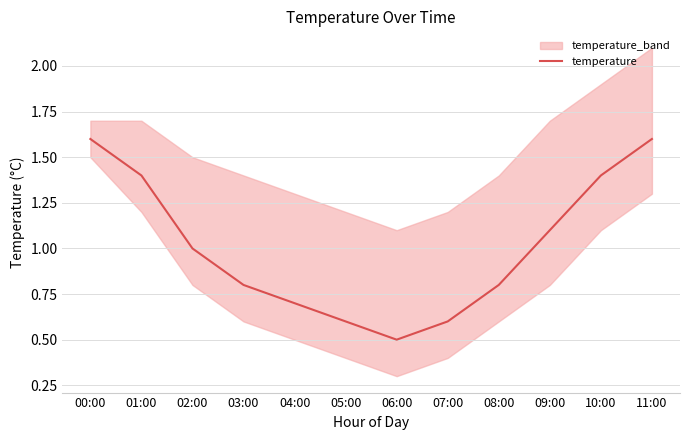

Reading right to left, what are all the values shown in this chart?

11:00=1.6	10:00=1.4	09:00=1.1	08:00=0.8	07:00=0.6	06:00=0.5	05:00=0.6	04:00=0.7	03:00=0.8	02:00=1.0	01:00=1.4	00:00=1.6